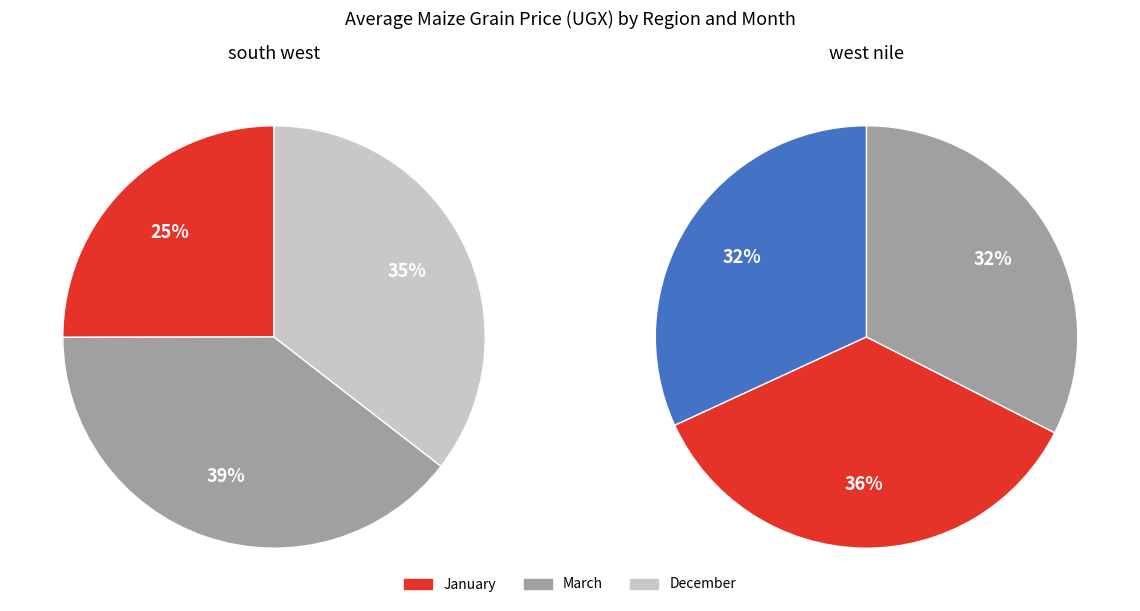

How many segments does this pie chart have?

3